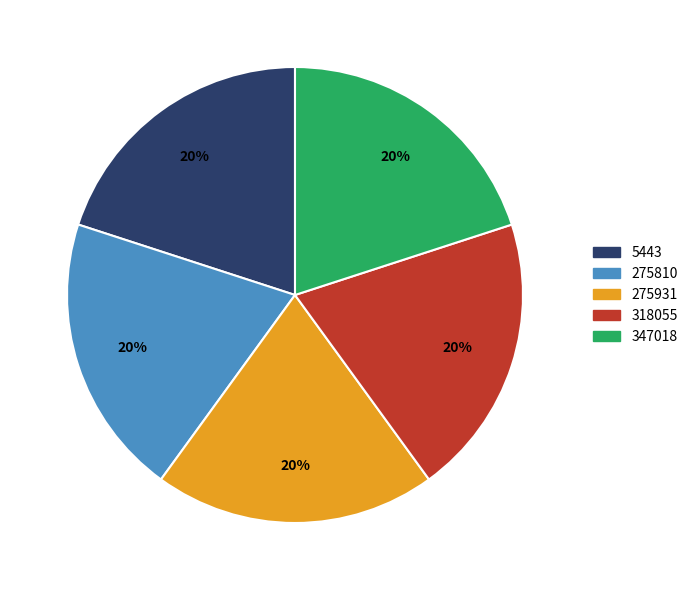

To the nearest percent, what portion does 275810 represent?

20%